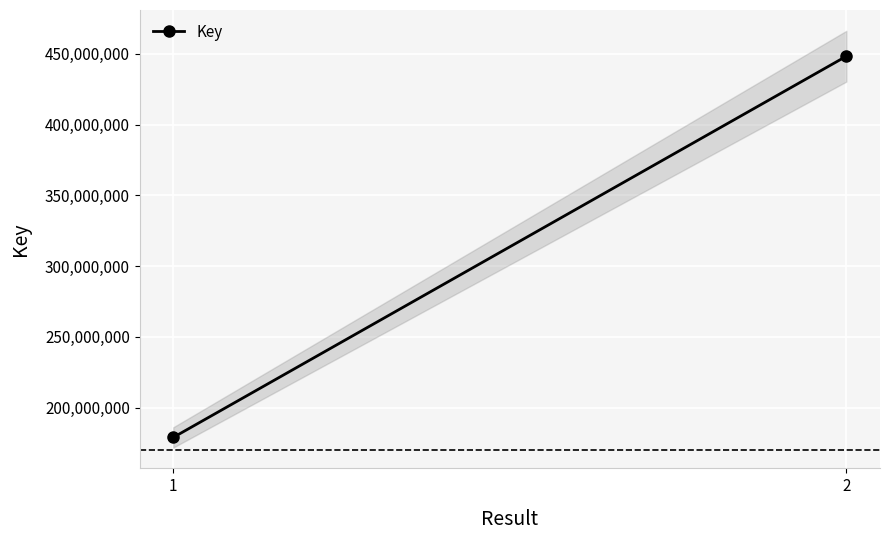

What is the difference between the maximum and minimum values?

269258494